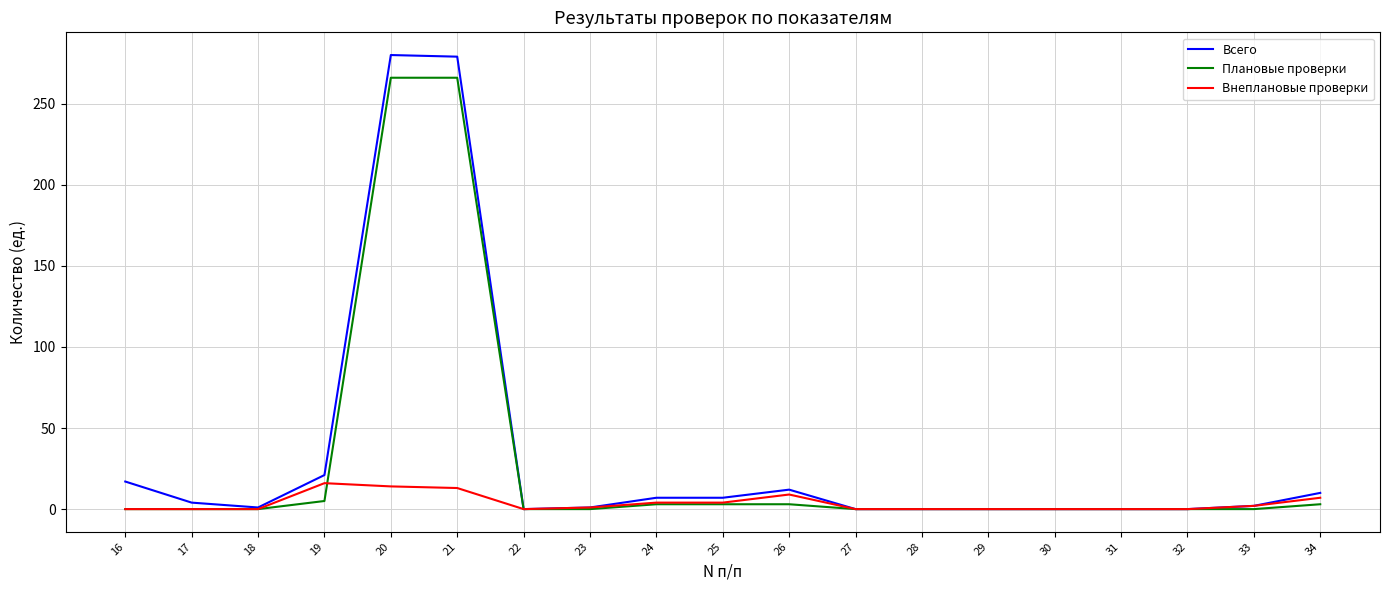

True or false: Внеплановые проверки has a value of 0 at 27.

True